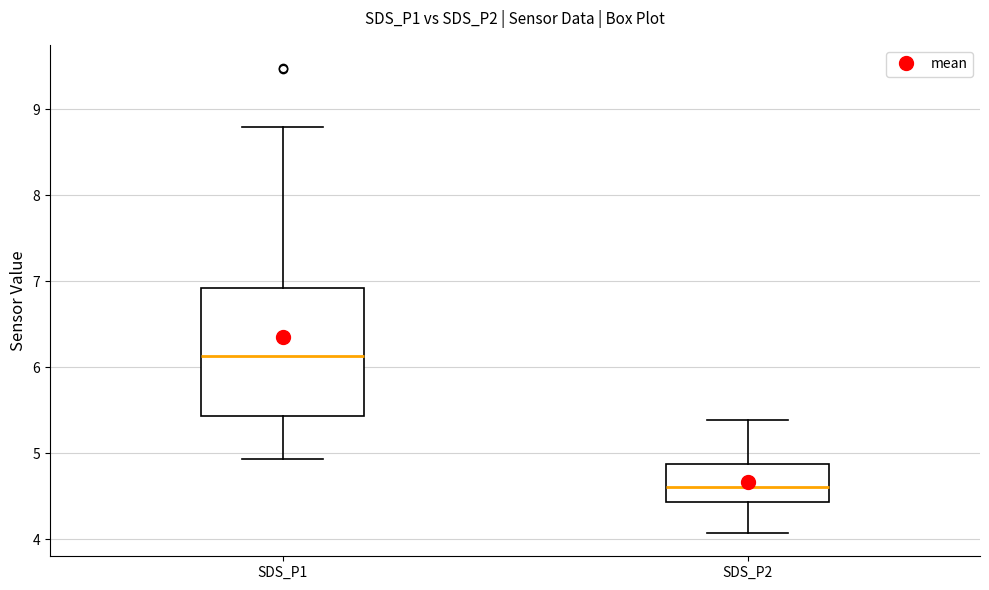

Where does the upper whisker of the box for SDS_P2 end on the y-axis? The values are not printed on the chart, so give them approximately, as read against the axis.

5.4